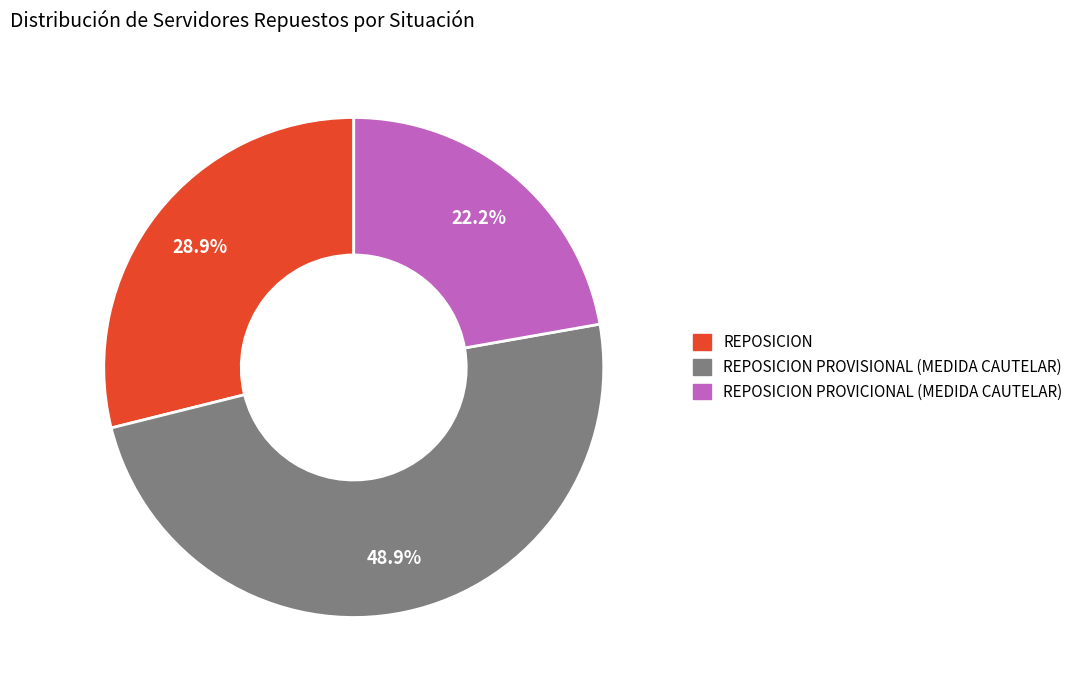

Does any single category account for the majority?

No